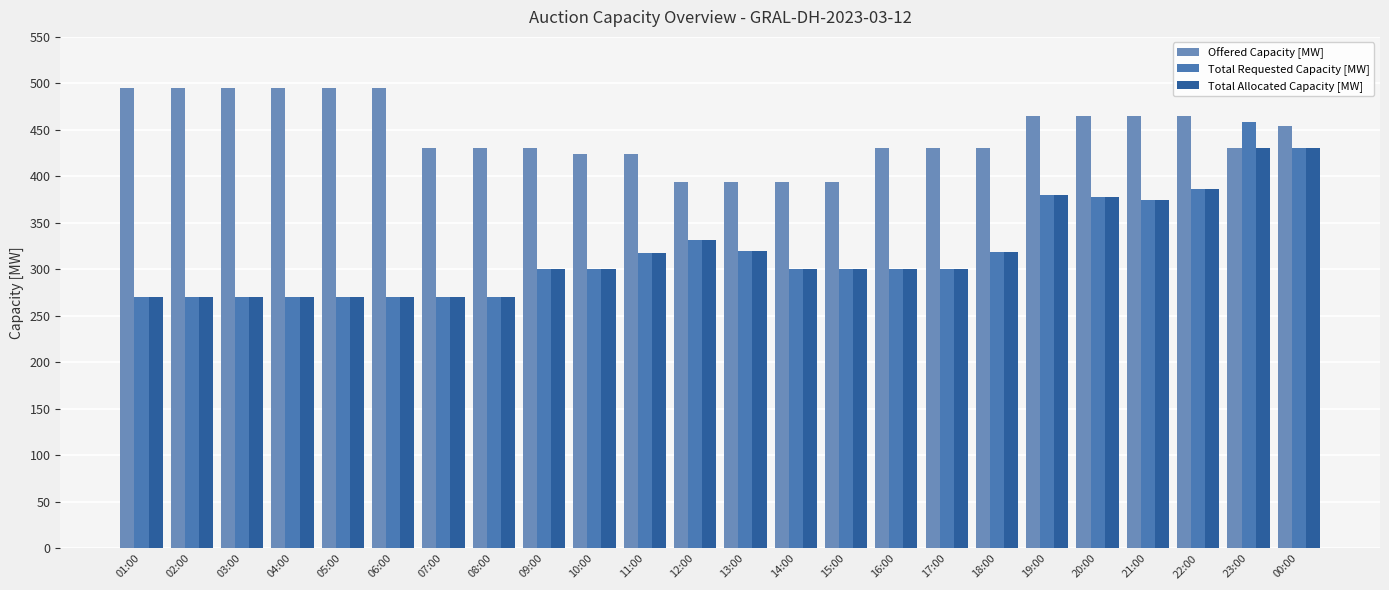

Between 19:00 and 09:00, which is larger?

19:00